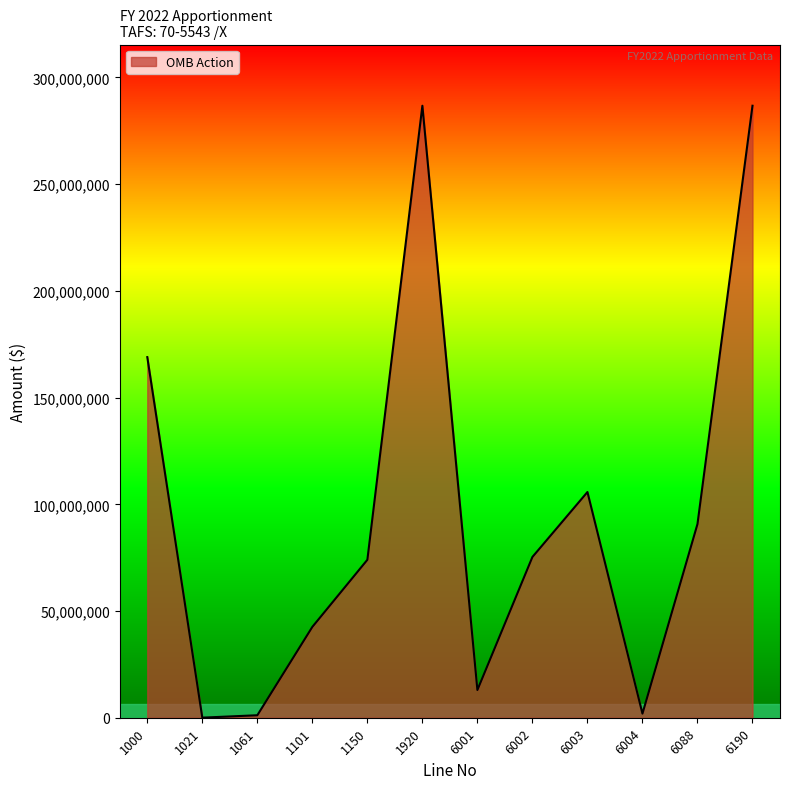

What is the maximum value shown in the chart?

286745507